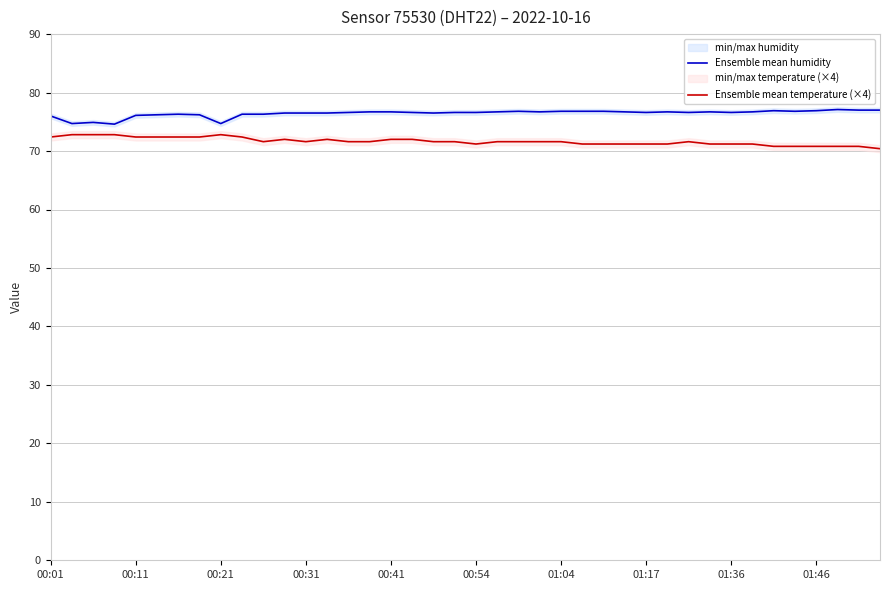

True or false: Ensemble mean temperature (×4) has a value of 71.2 at 27.

True